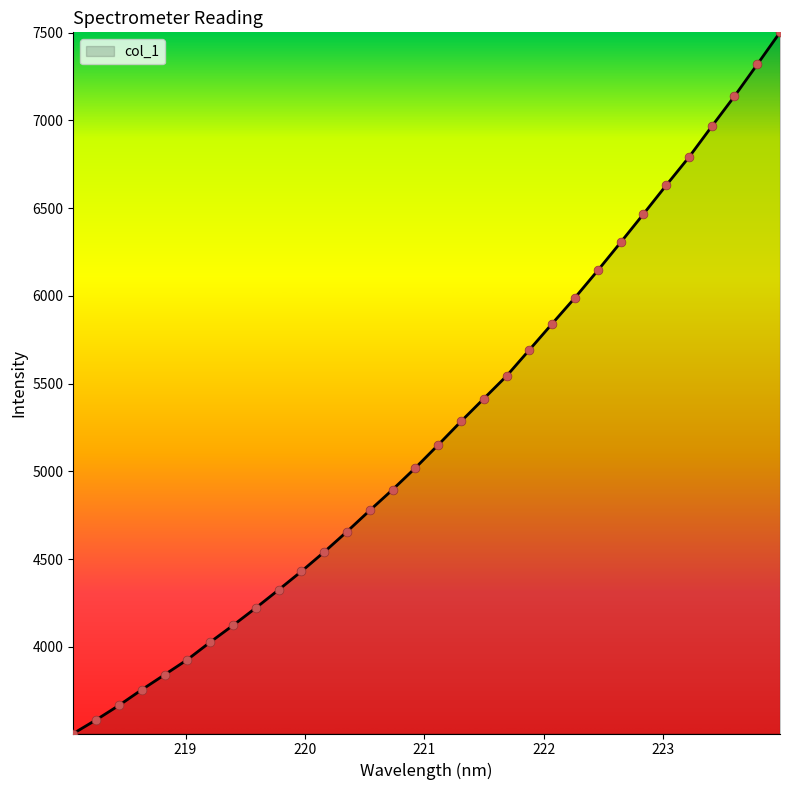

What is the difference between the maximum and minimum values?

3994.5